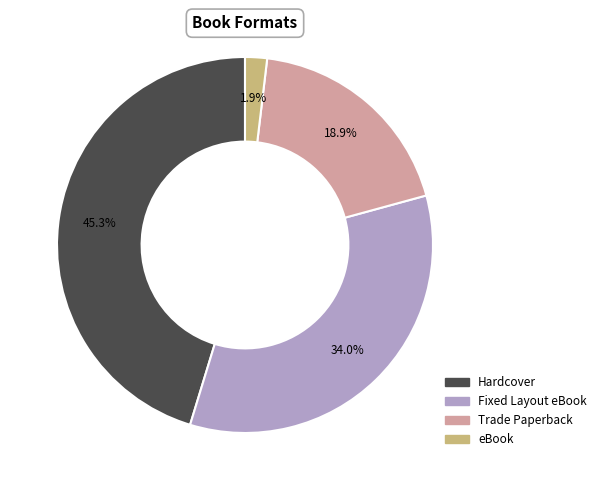

Is there a majority slice in this chart?

No